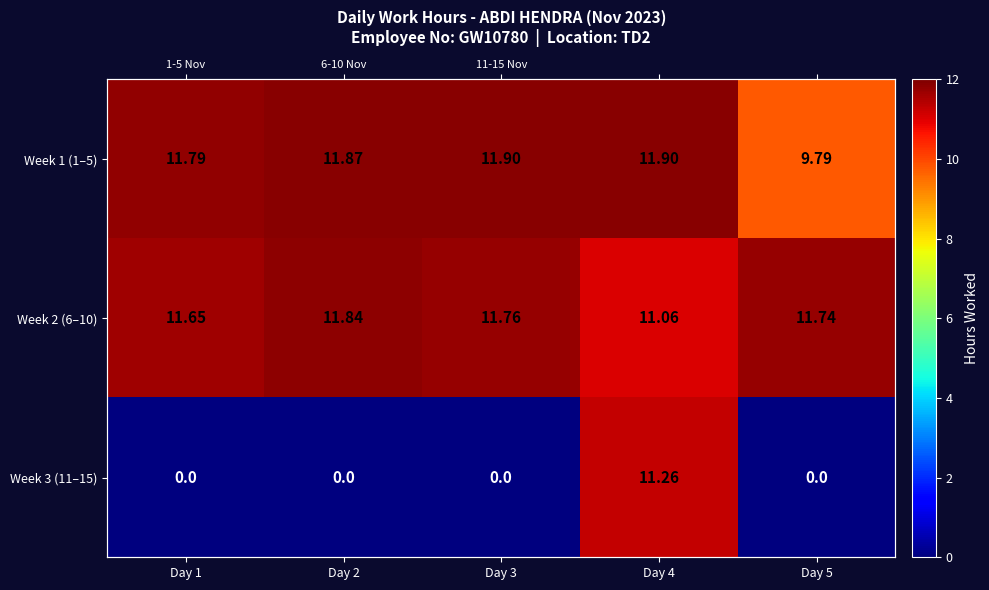

Where does the Week 1 (1–5) series first go above 11?

Day 1